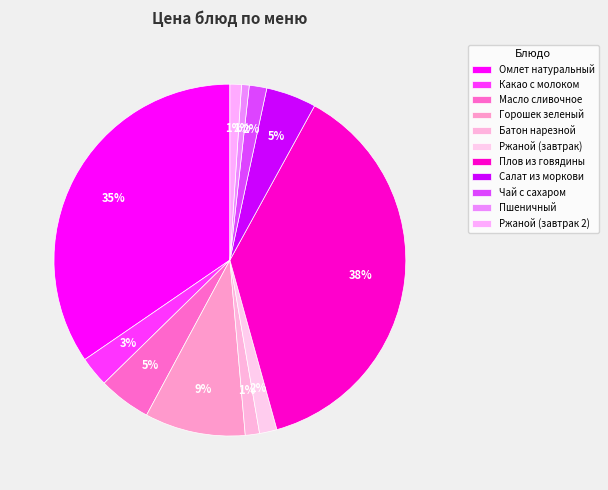

To the nearest percent, what is the combined percentage of Омлет натуральный and Ржаной (завтрак)?

36%